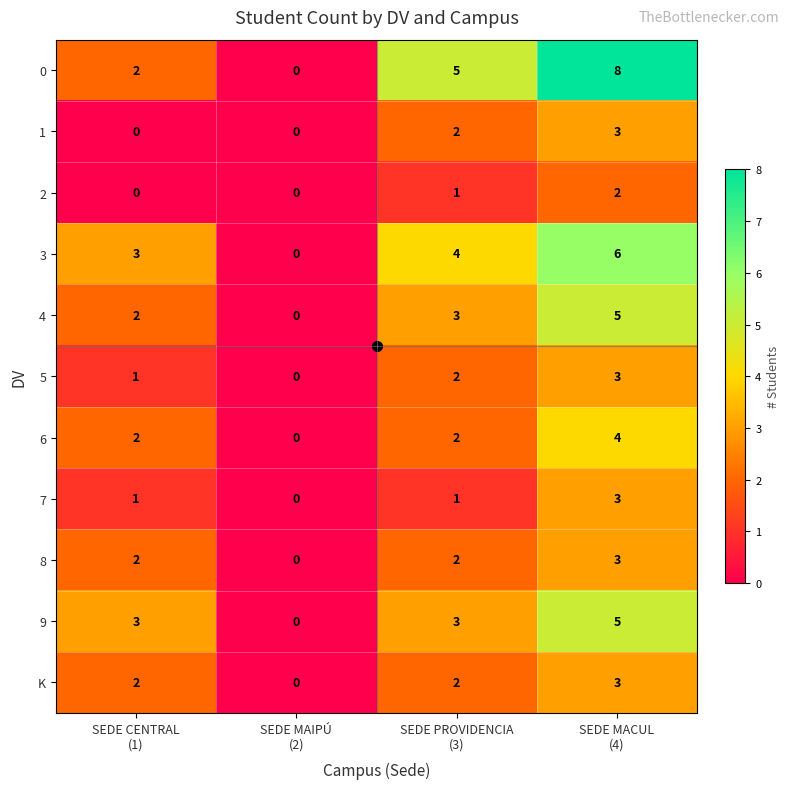

Which series has the largest range (max minus min)?

0